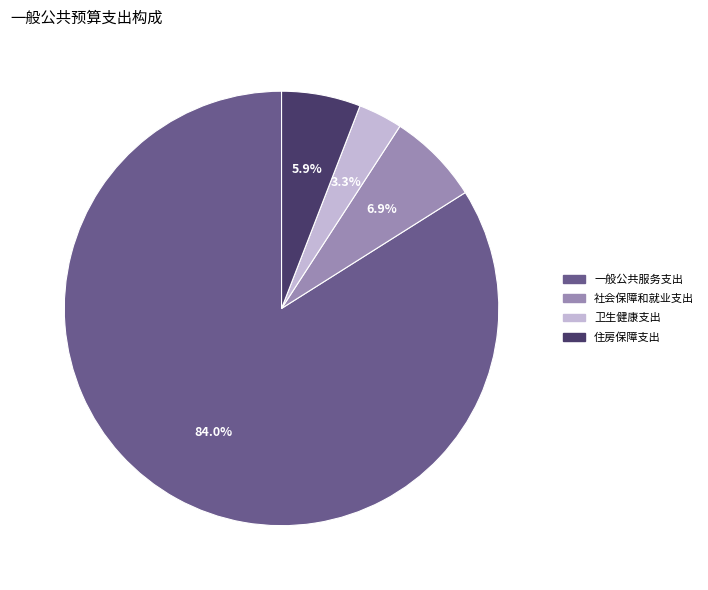

To the nearest percent, what portion does 卫生健康支出 represent?

3%